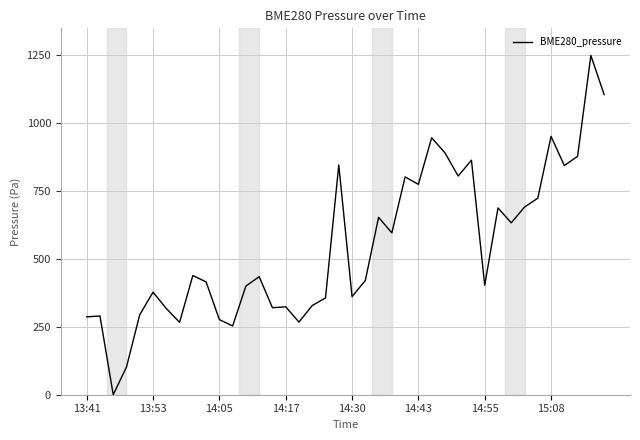

What is the difference between the maximum and minimum values?

1250.0